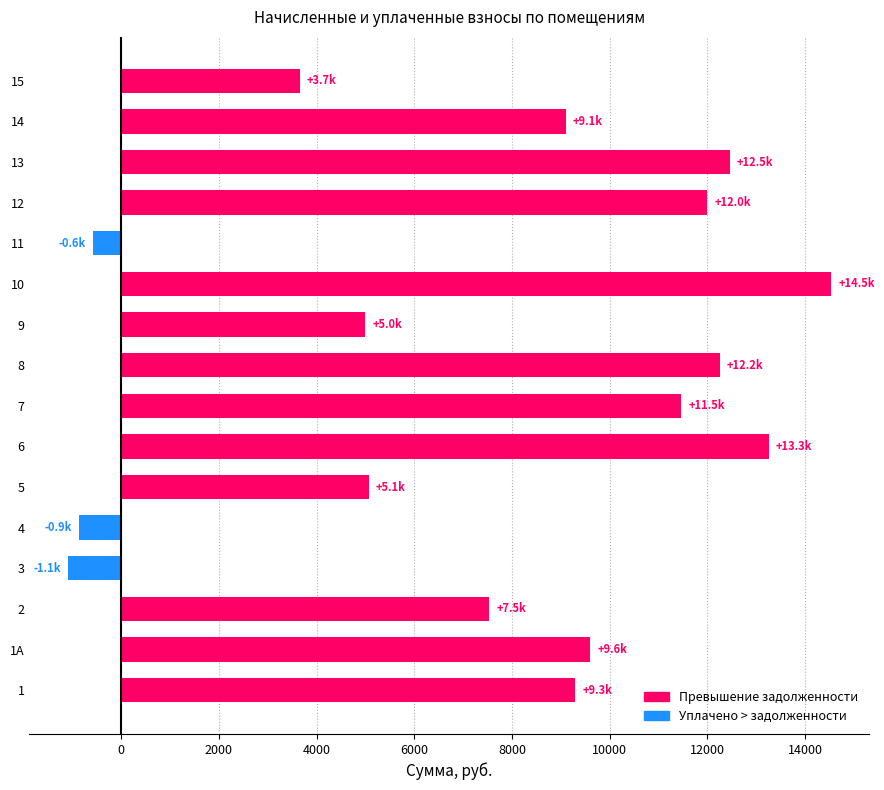

How many values are below 9292?

8